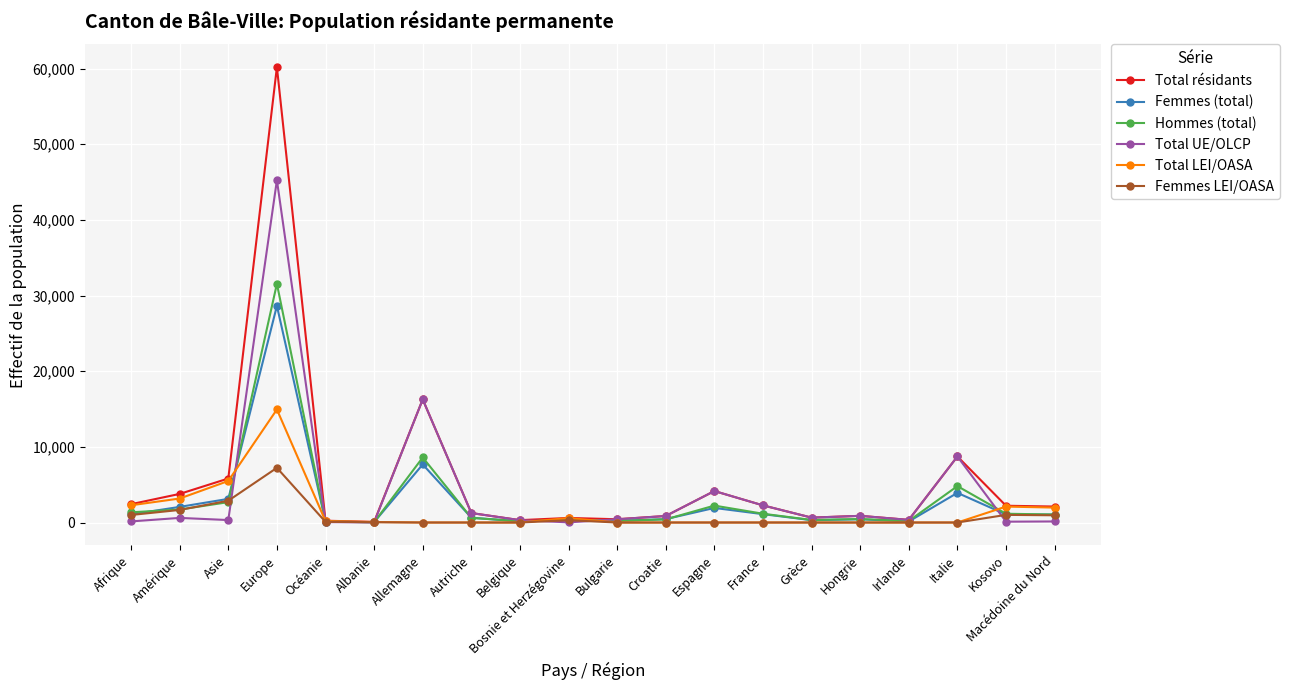

Does the chart display data point markers on the line(s)?

Yes